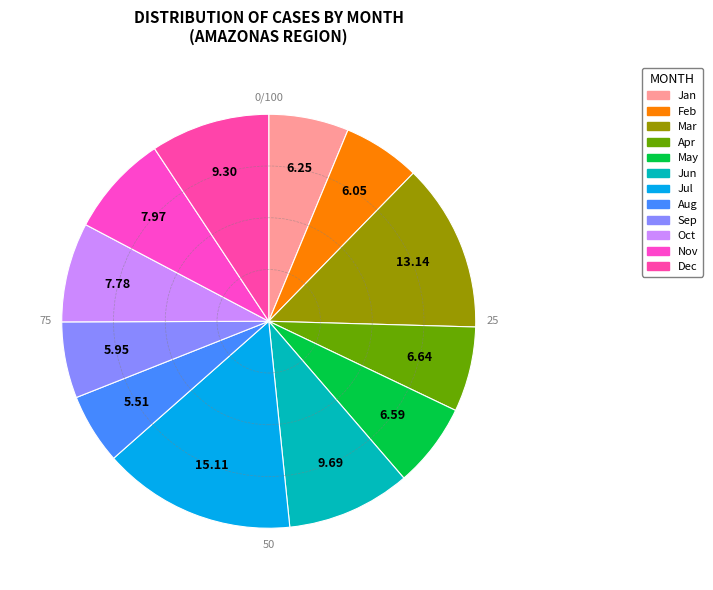

Count the number of slices in the pie.

12